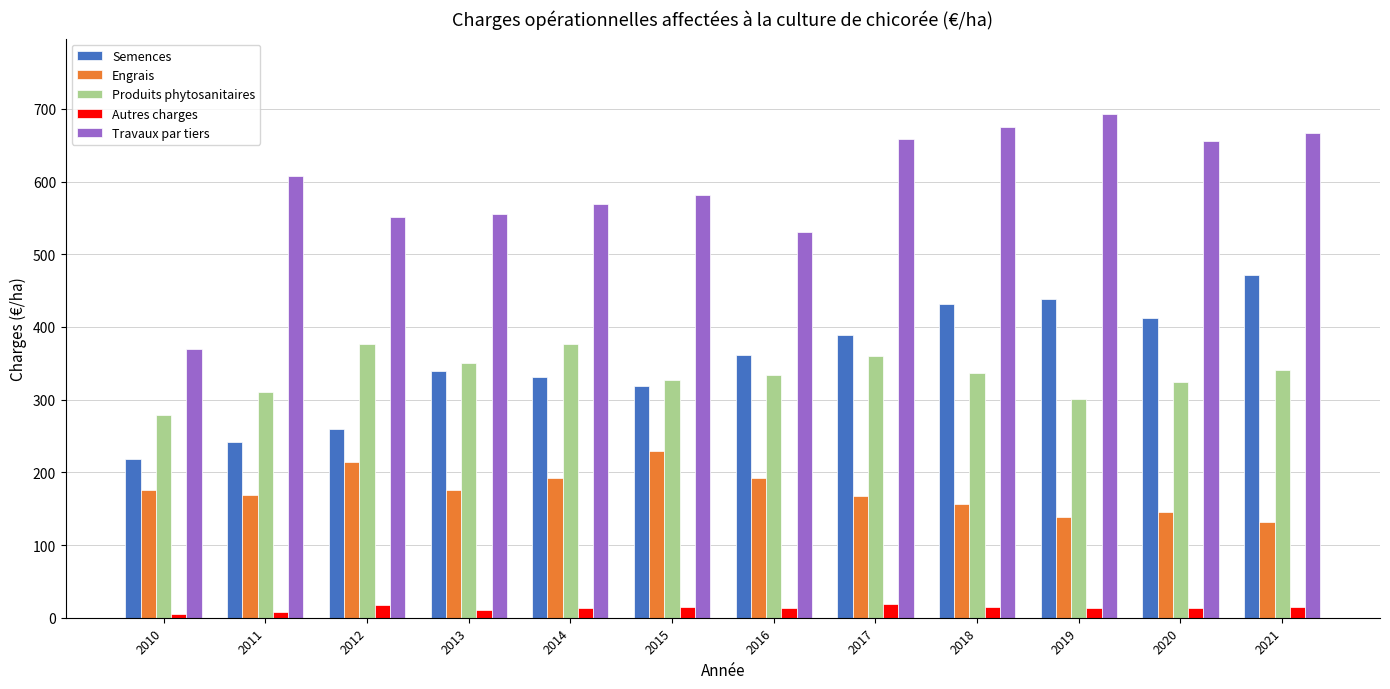

What is the difference between the highest and lowest values at 2011?

599.0